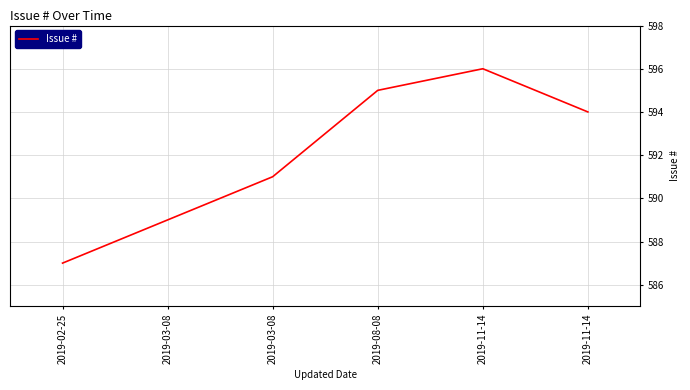

How many interior local peaks (higher than both neighbors) does the data have?

1